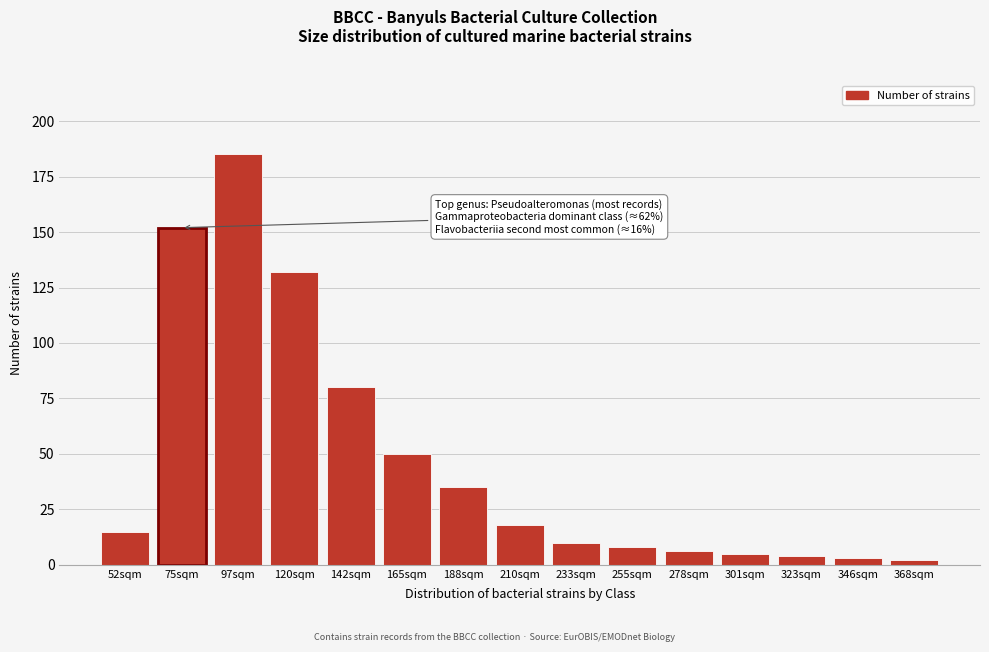

Reading left to right, list all the values displayed in this chart.

52sqm=15	75sqm=152	97sqm=185	120sqm=132	142sqm=80	165sqm=50	188sqm=35	210sqm=18	233sqm=10	255sqm=8	278sqm=6	301sqm=5	323sqm=4	346sqm=3	368sqm=2